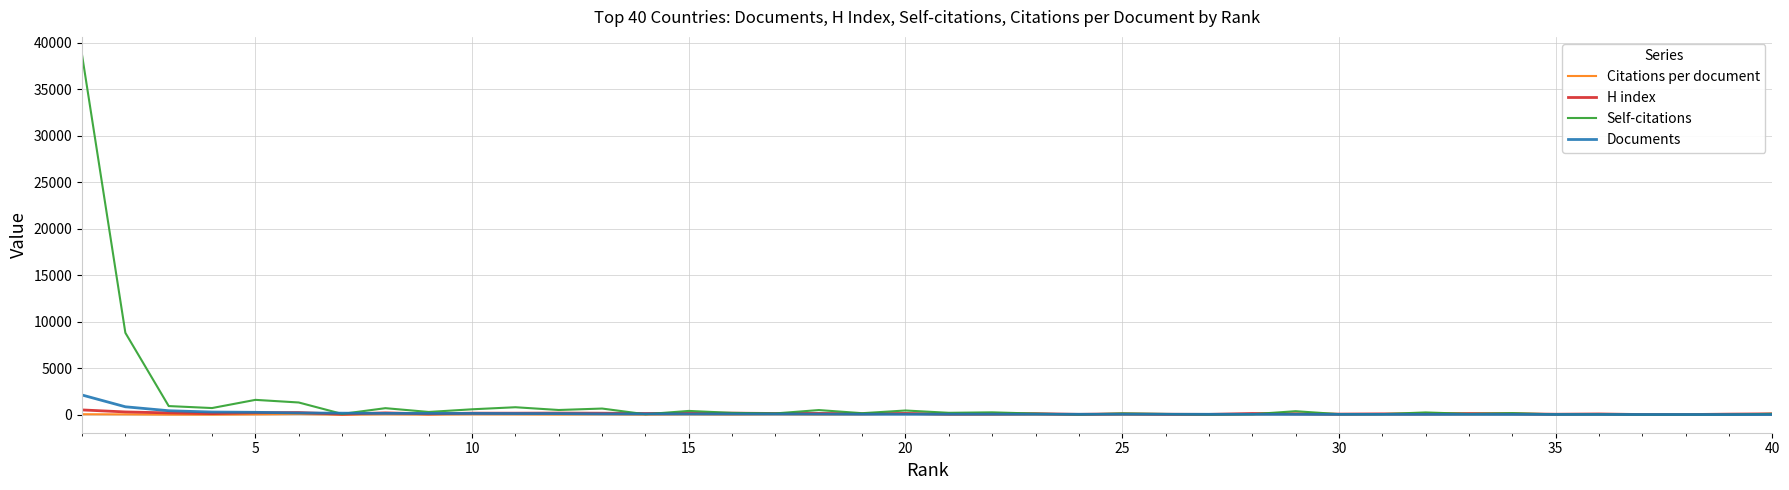

Which series has the largest range (max minus min)?

Self-citations